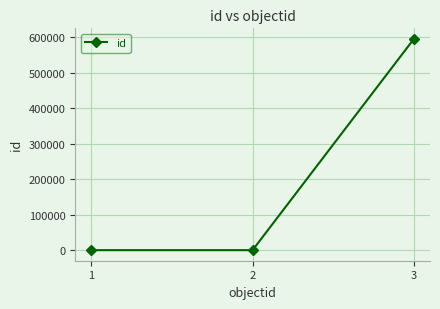

What is the difference between the values at 1 and 3?

594800